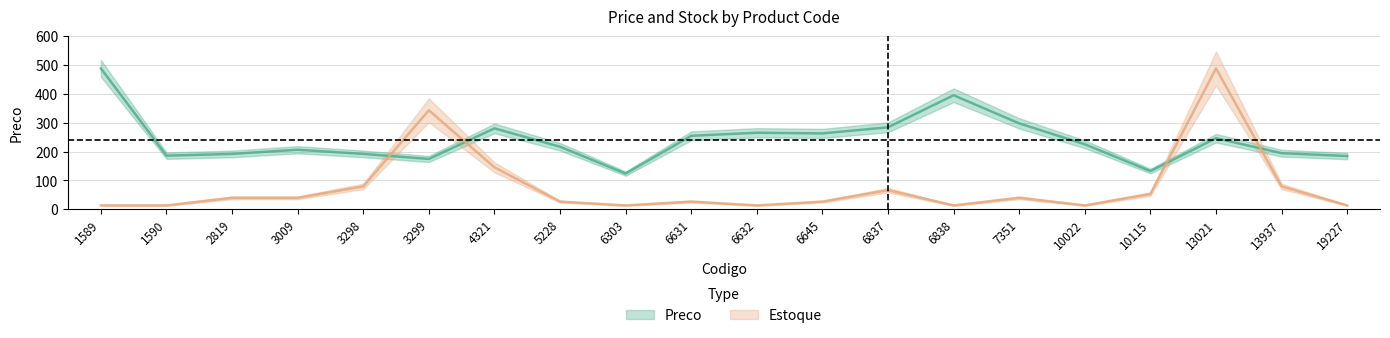

How many times do Estoque and Preco cross each other?

4